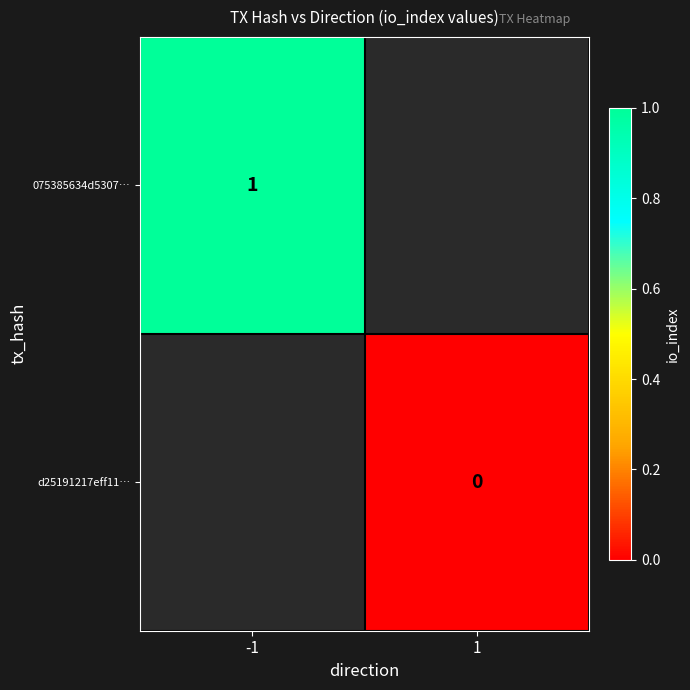

List the series in order of their peak value, highest first.

075385634d5307…, d25191217eff11…